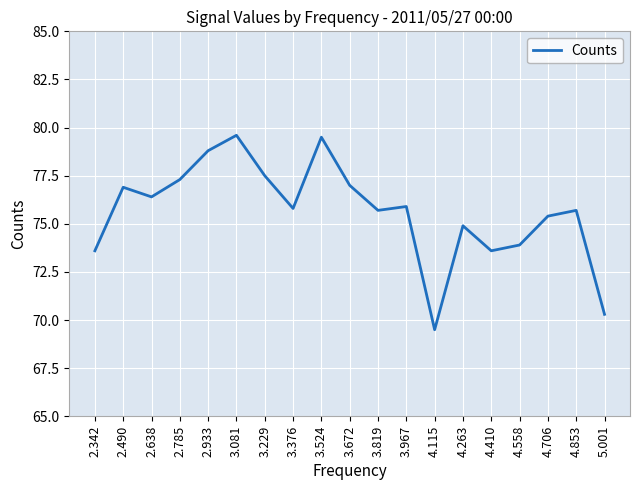

What is the change in value from 2.490 to 3.672?

+0.1